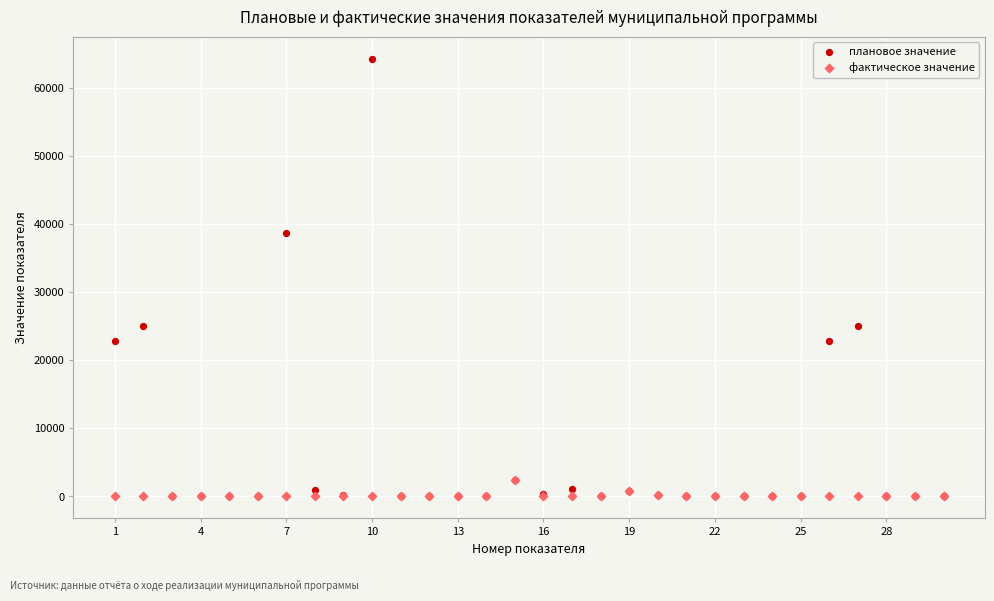

Which series has the widest spread of Y values?

плановое значение